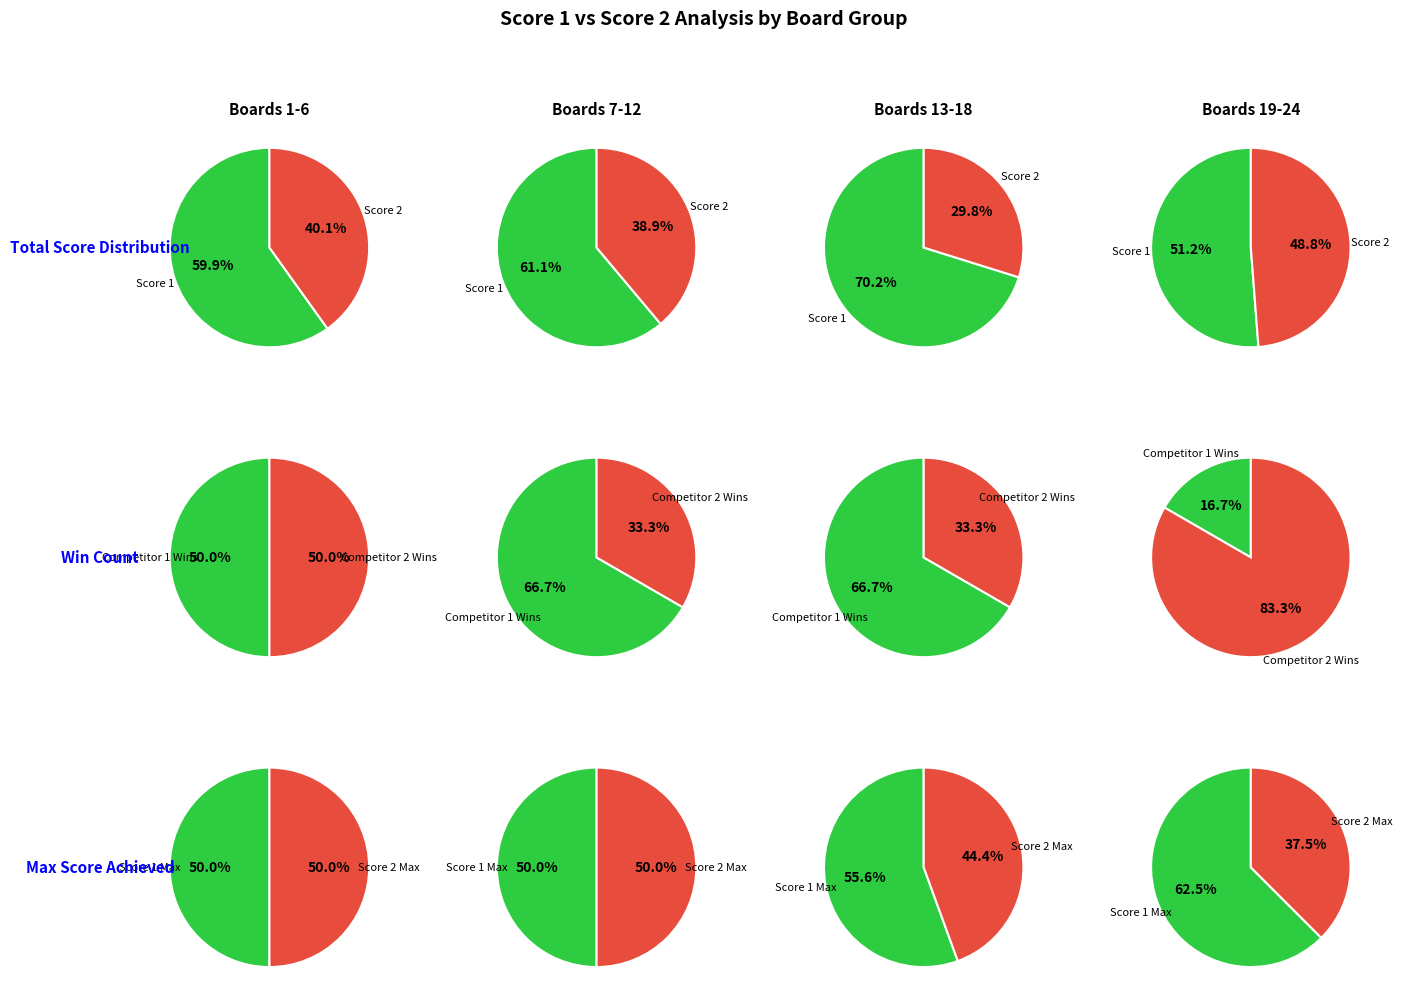

Which series has the largest range (max minus min)?

Score 2